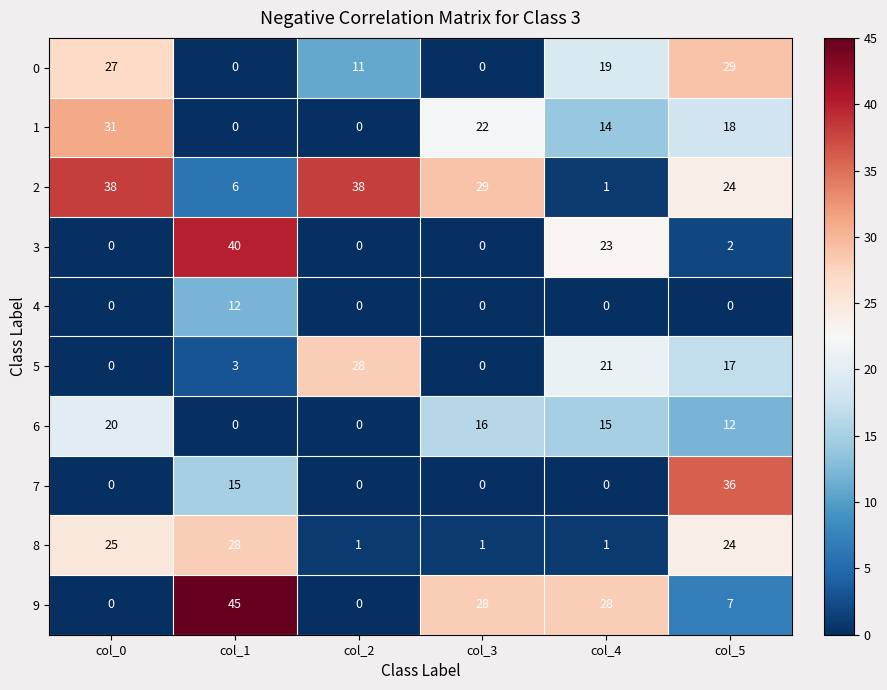

What is the difference between the highest and lowest values at col_3?

29